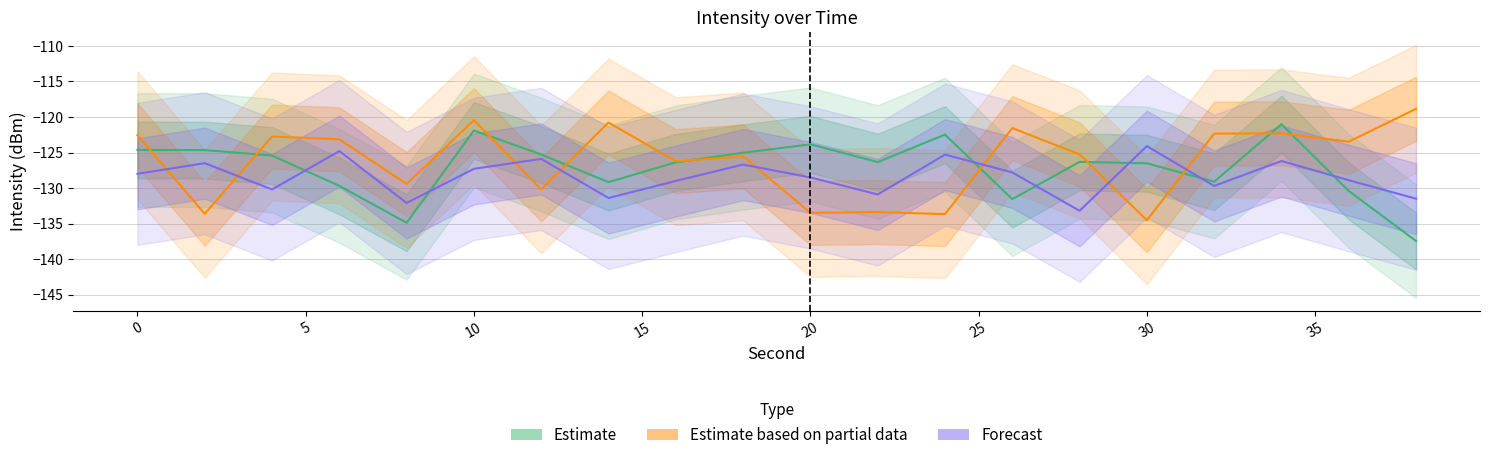

What are all the series names shown in the legend?

Estimate, Estimate based on partial data, Forecast